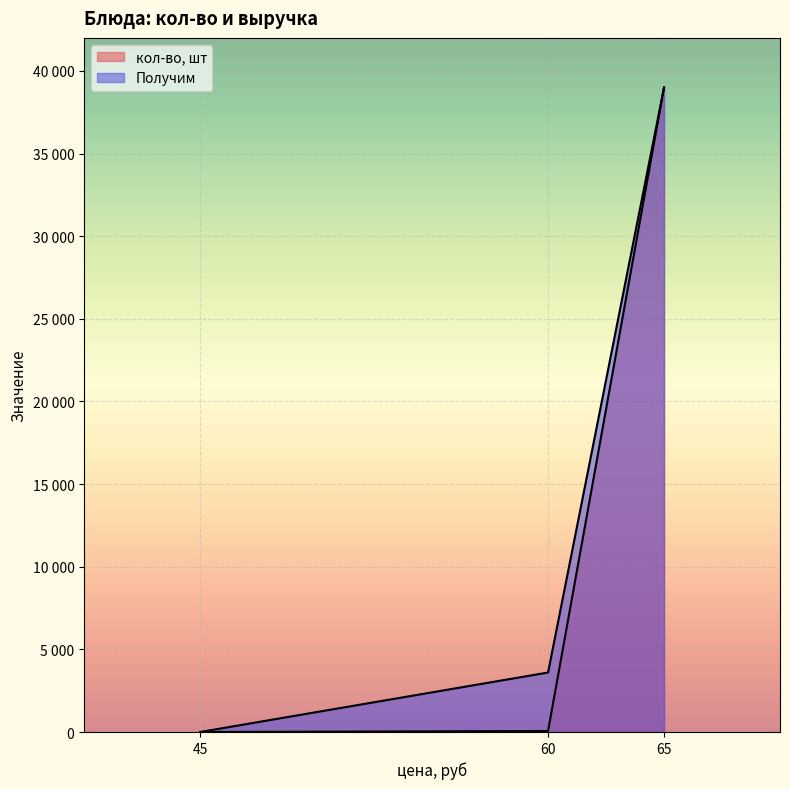

How many data points in Получим are above 3600?

2